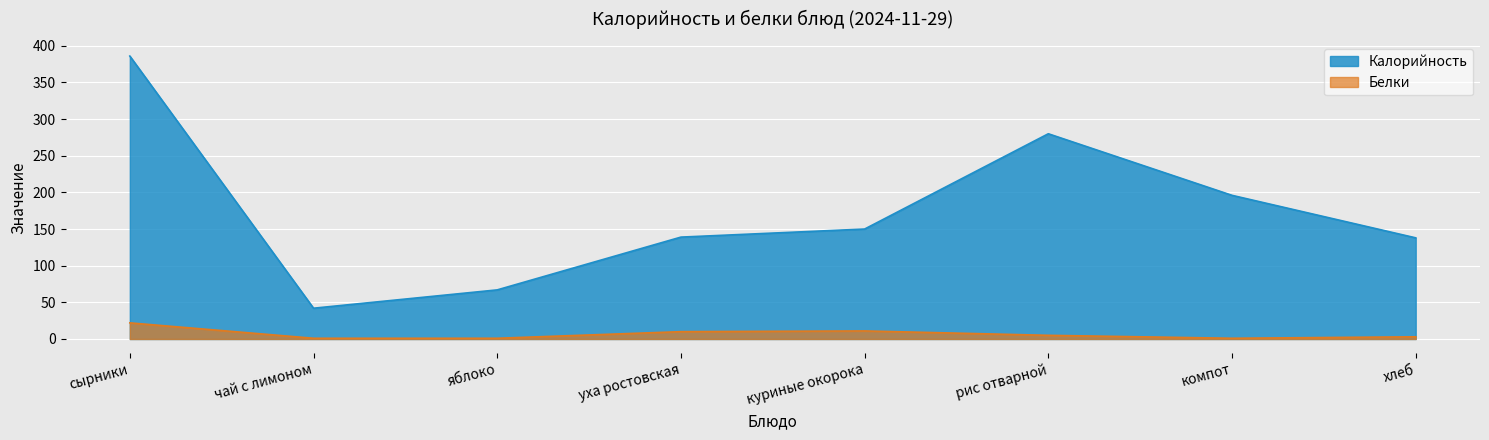

Is it true that Белки equals 0 at чай с лимоном?

False